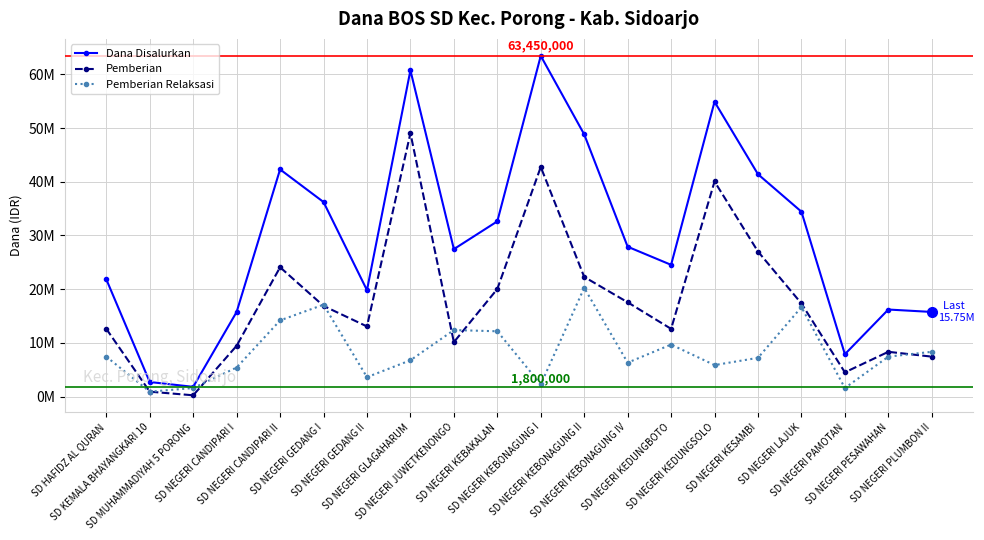

Does the chart have visible grid lines?

Yes